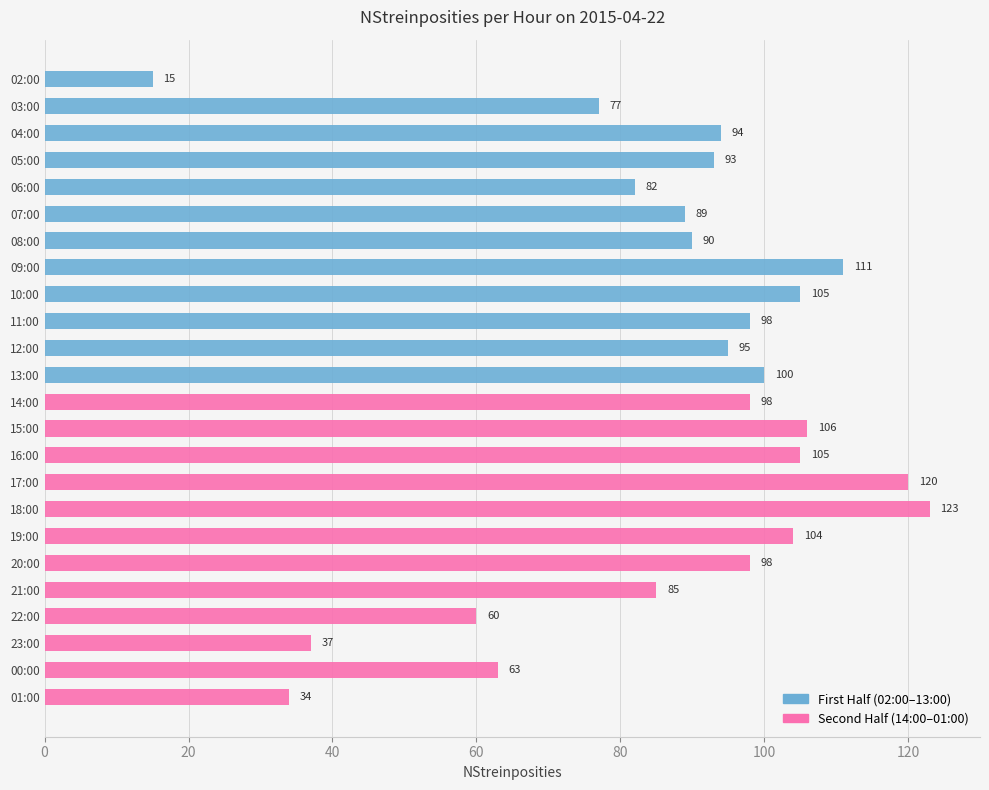

What is the value of the First Half (02:00–13:00) bar at the 8th from the left?

111